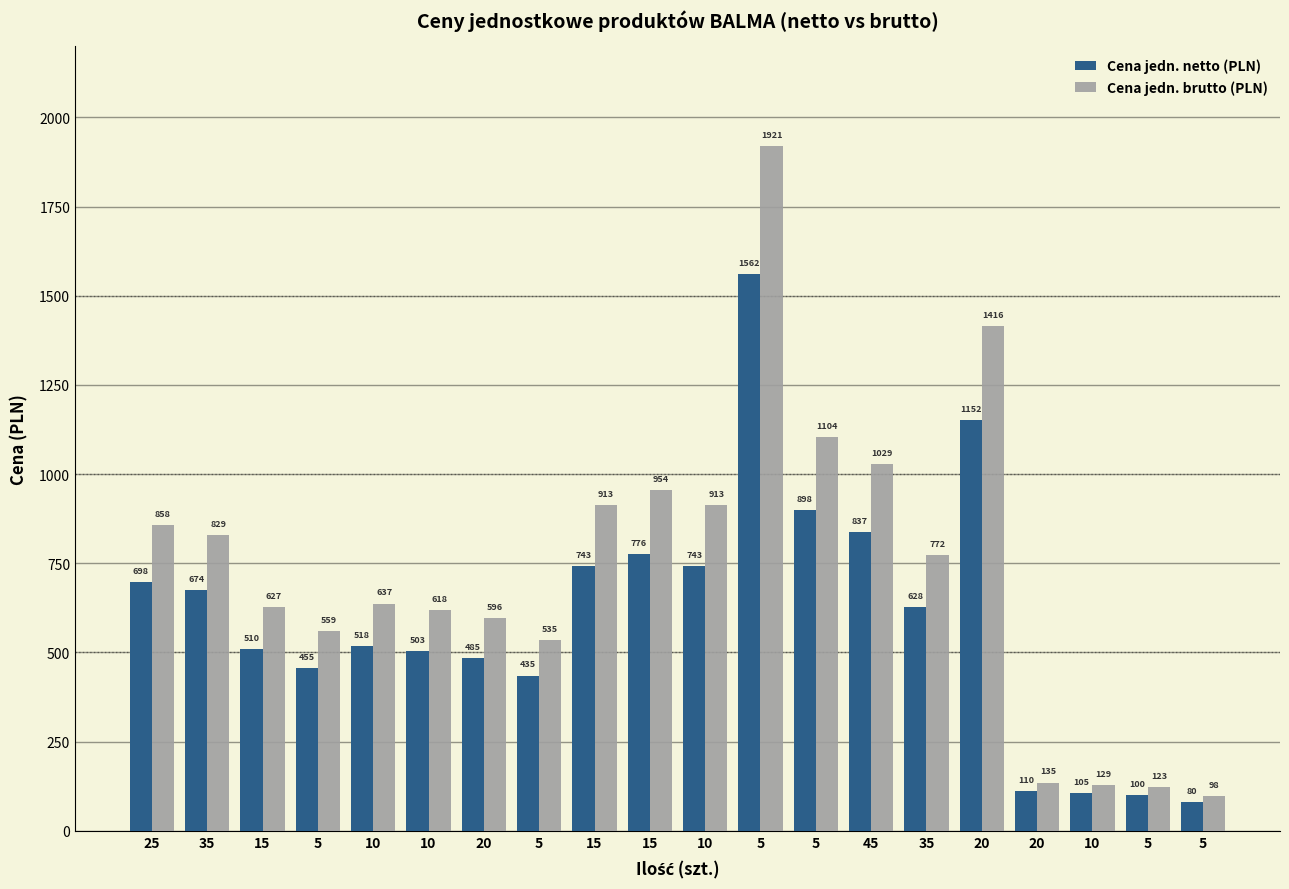

What is the difference between the maximum and minimum values in the Cena jedn. brutto (PLN) series?

1823